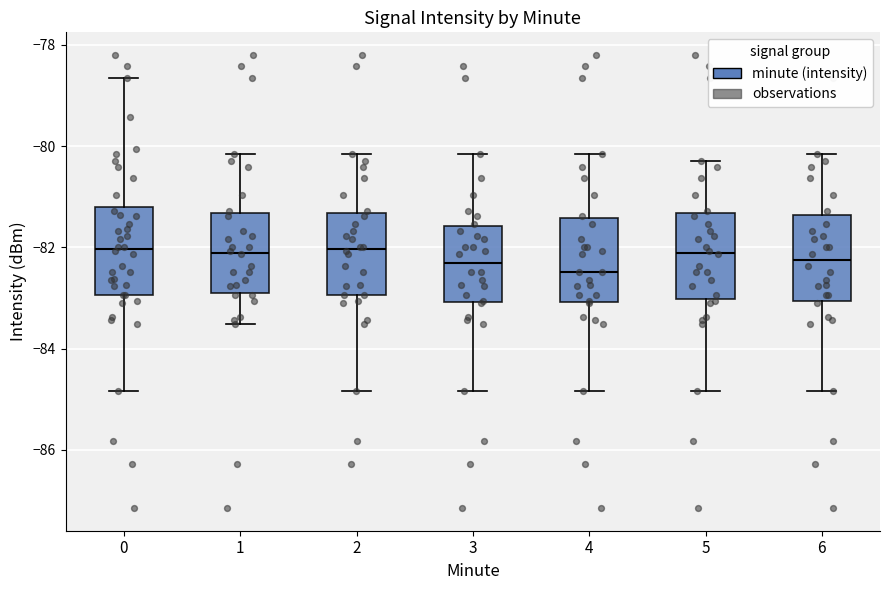

Reading left to right, transcribe this box plot: for each box, give where its median line is, the range the box spans, and where its two whiskers end, as read against the y-axis. The values are not printed on the chart, so give them approximately, as read against the axis.

0: median -82.0, box -83.0 to -81.2, whiskers -84.8 to -78.6
1: median -82.2, box -82.8 to -81.4, whiskers -83.6 to -80.2
2: median -82.0, box -83.0 to -81.4, whiskers -84.8 to -80.2
3: median -82.4, box -83.0 to -81.6, whiskers -84.8 to -80.2
4: median -82.4, box -83.0 to -81.4, whiskers -84.8 to -80.2
5: median -82.2, box -83.0 to -81.4, whiskers -84.8 to -80.2
6: median -82.2, box -83.0 to -81.4, whiskers -84.8 to -80.2